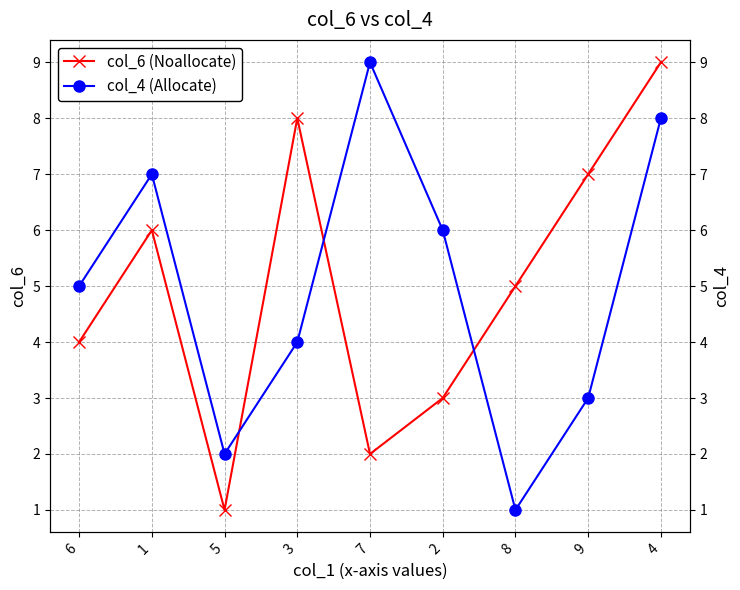

How many data points does each series have?

9